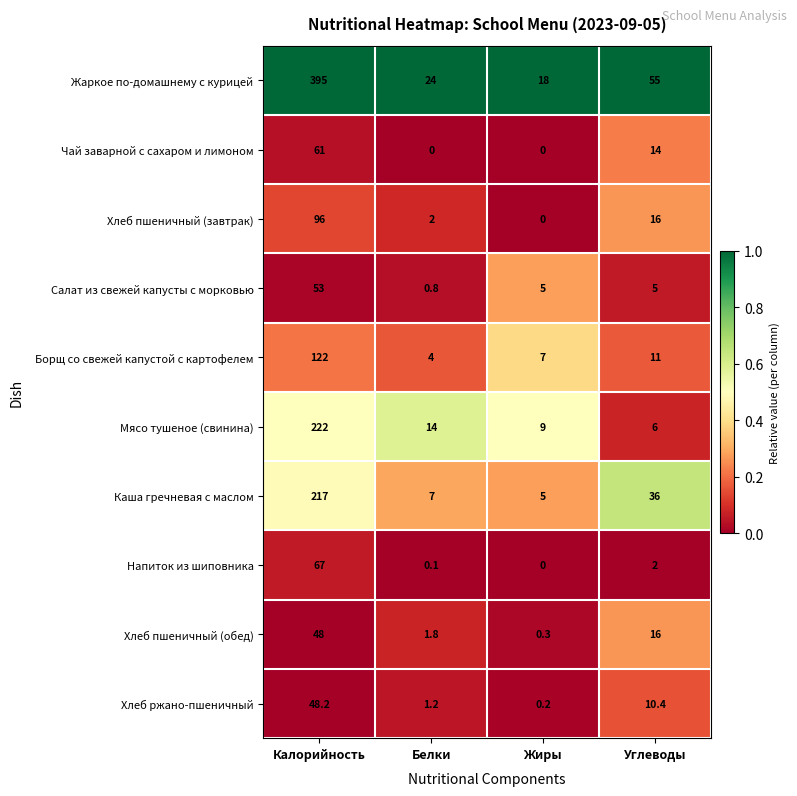

How many data points does each series have?

4